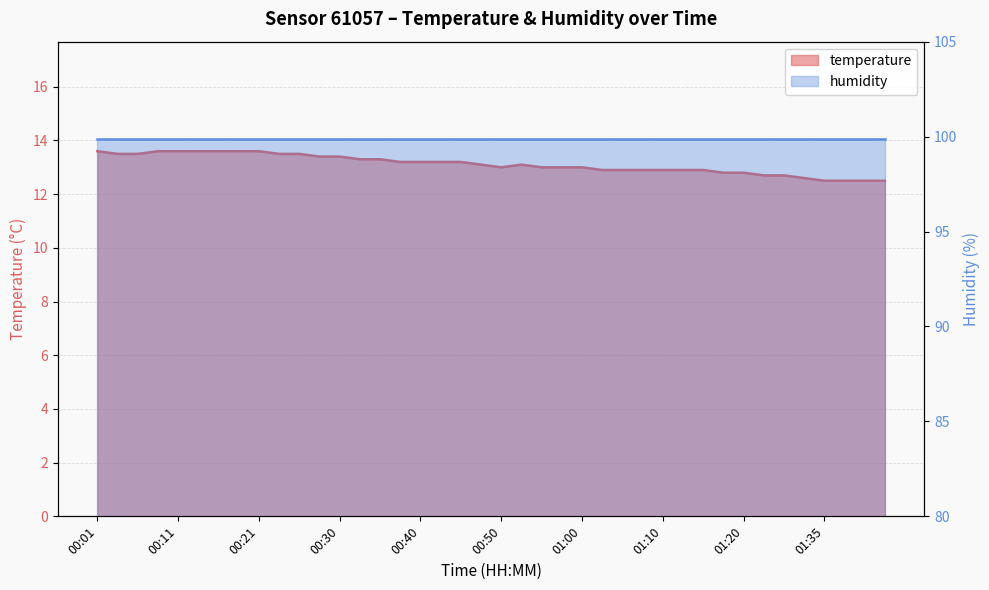

How many interior local valleys (lower than both neighbors) does the data have?

1